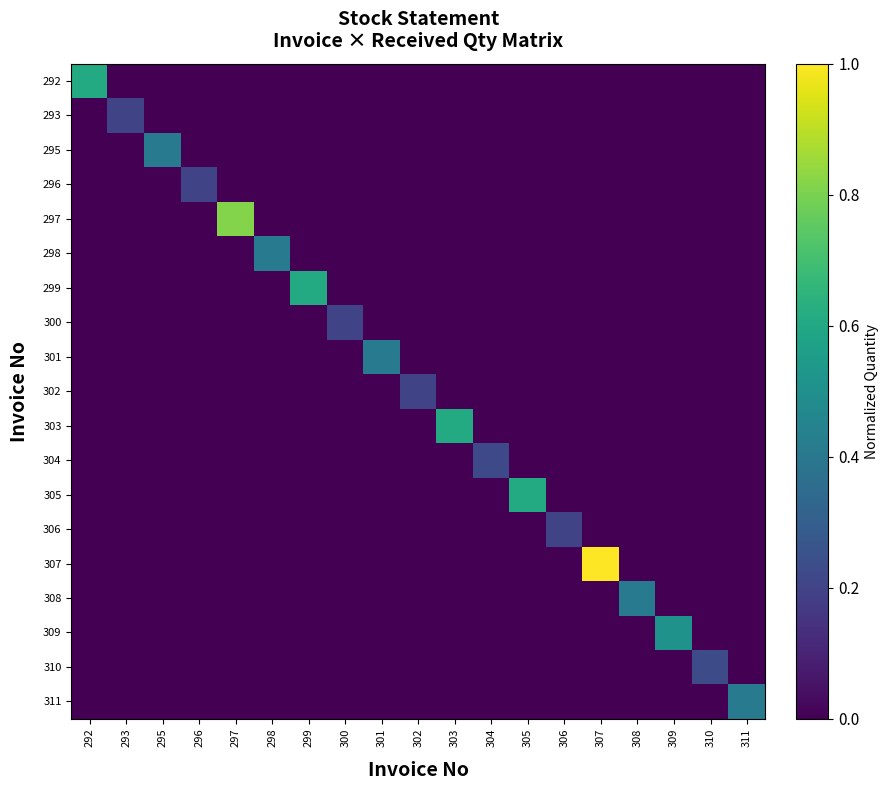

At which category does the chart reach its peak across all series?

307